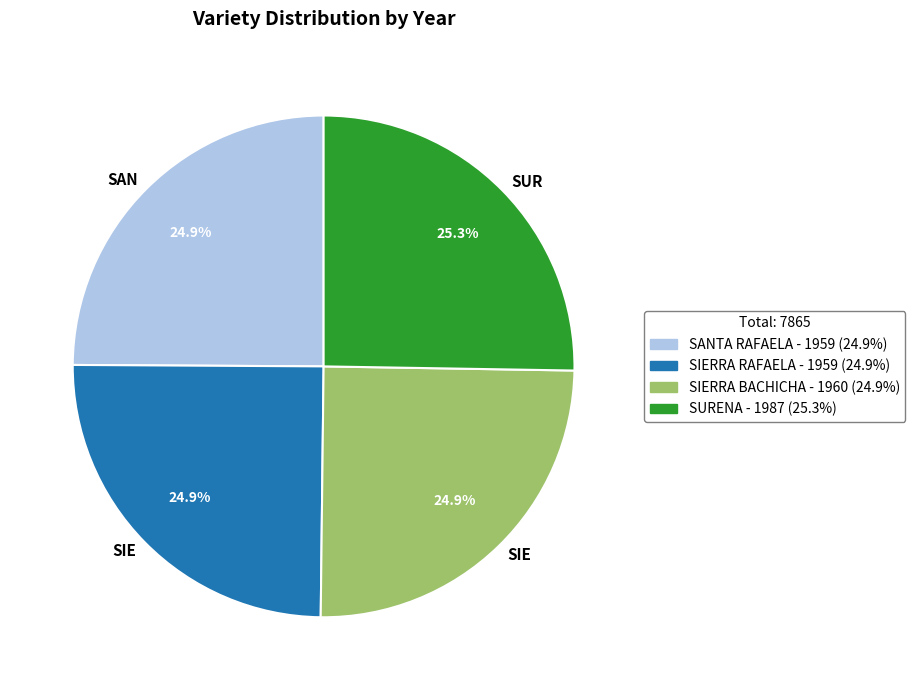

Does any single category account for the majority?

No